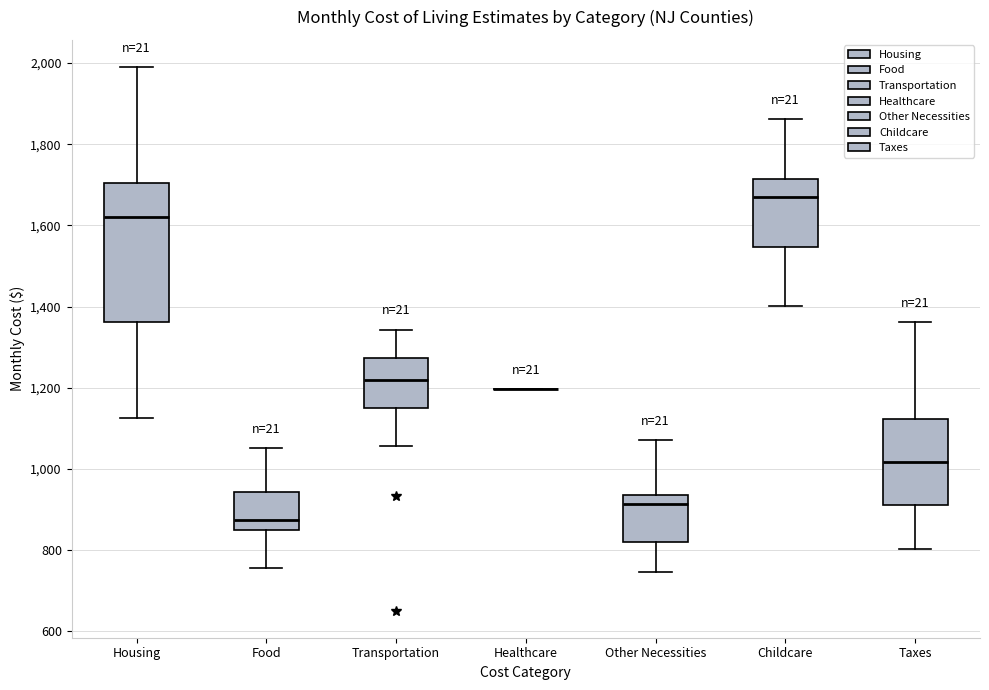

Where does the median line of the box for Food sit on the y-axis? The values are not printed on the chart, so give them approximately, as read against the axis.

880